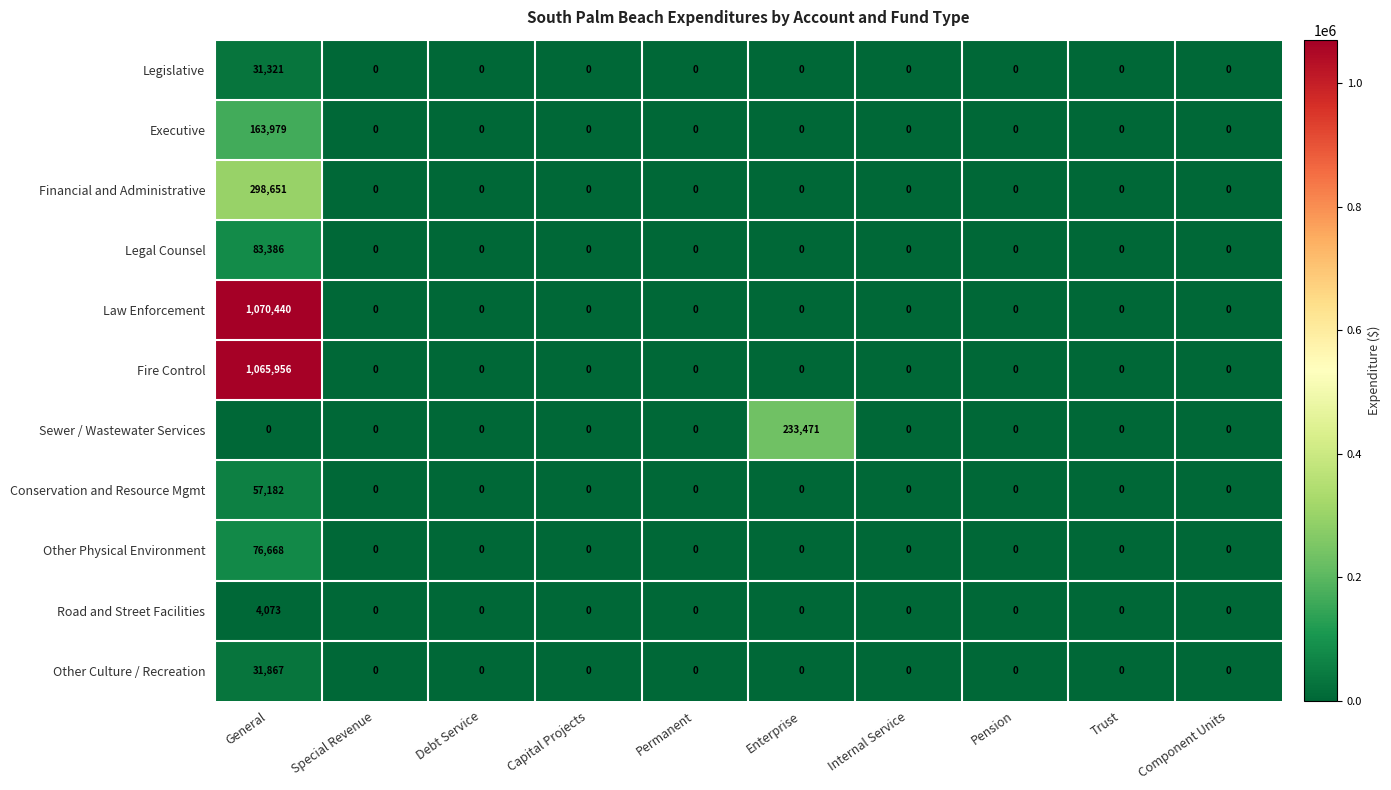

At which category is the sum across all series the highest?

General